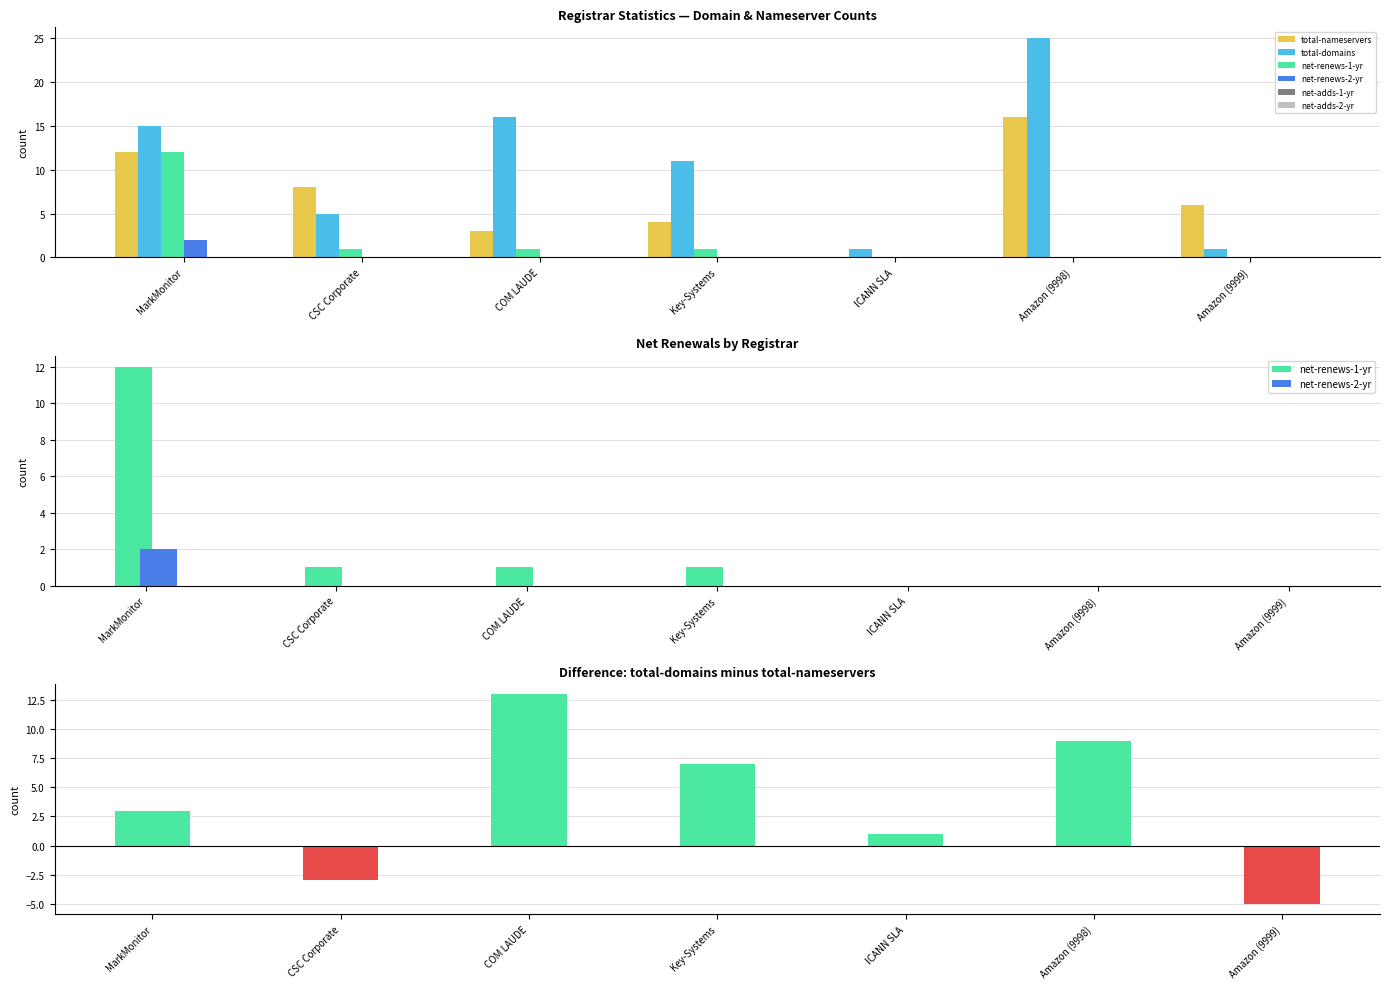

Which series changed the most between MarkMonitor and Amazon (9998)?

net-renews-1-yr